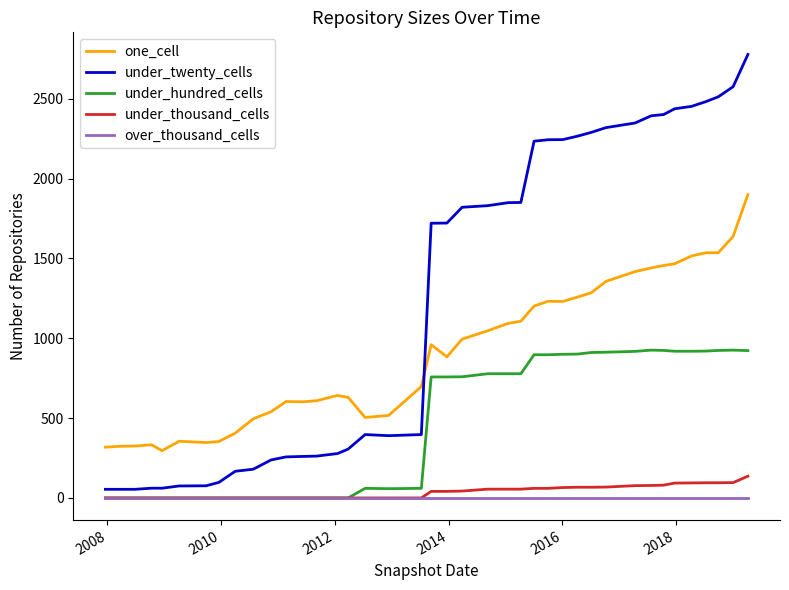

True or false: one_cell and over_thousand_cells intersect in this chart.

False